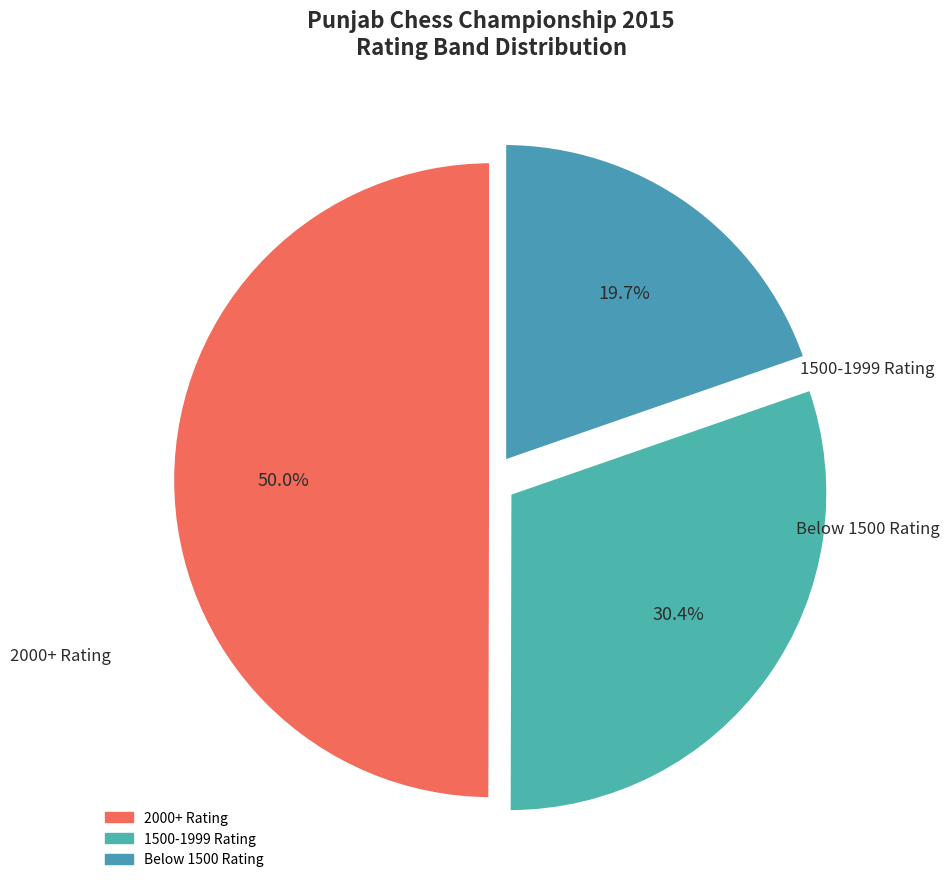

How many segments does this pie chart have?

3